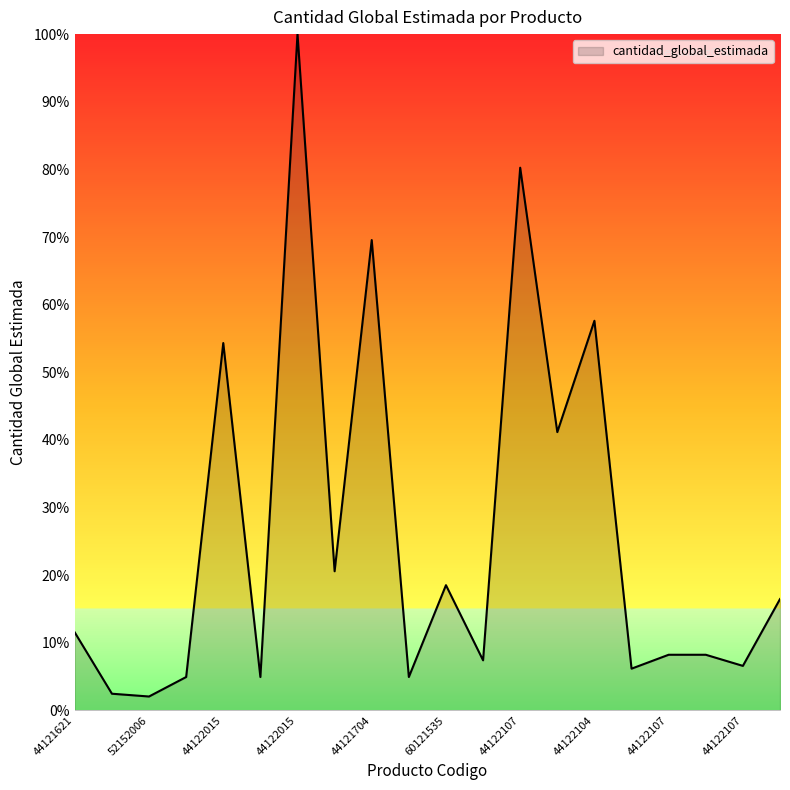

What is the smallest value displayed?

2.1